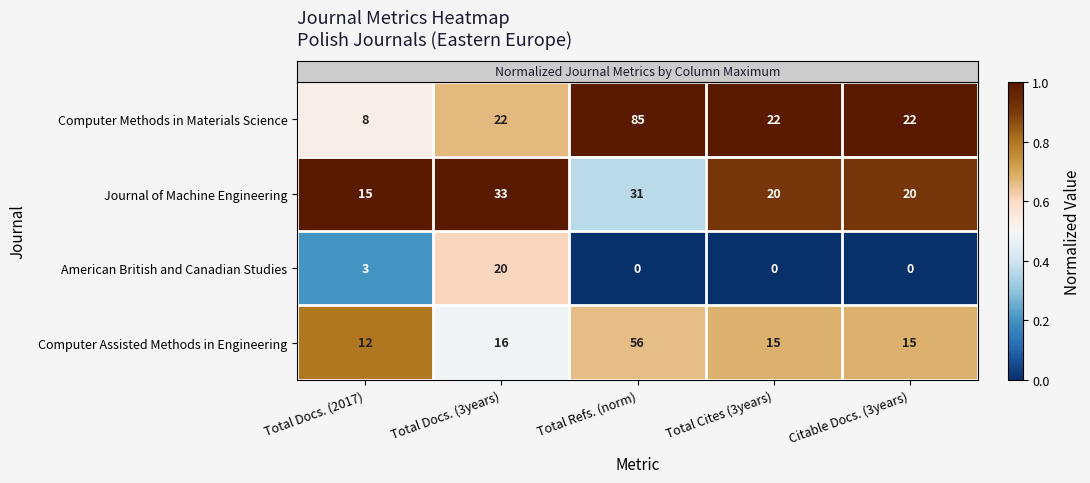

Which series has the widest spread of values?

Computer Methods in Materials Science